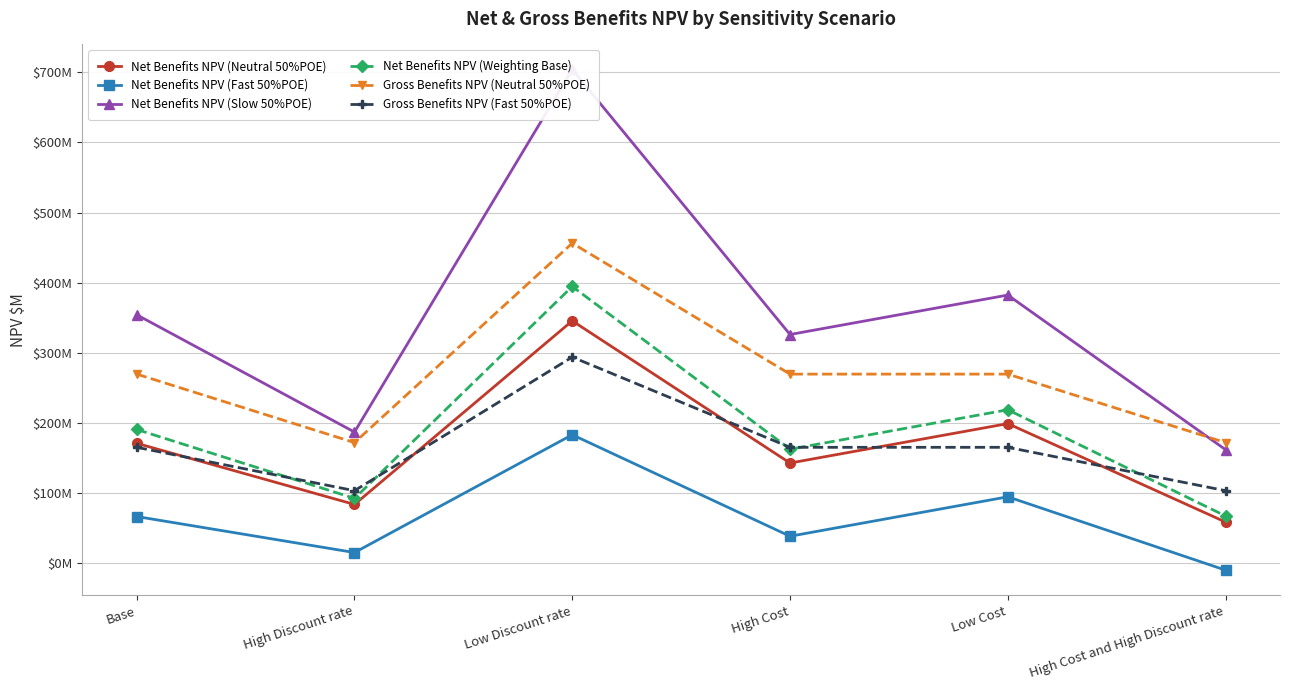

What is the label of the 4th point from the right?

Low Discount rate